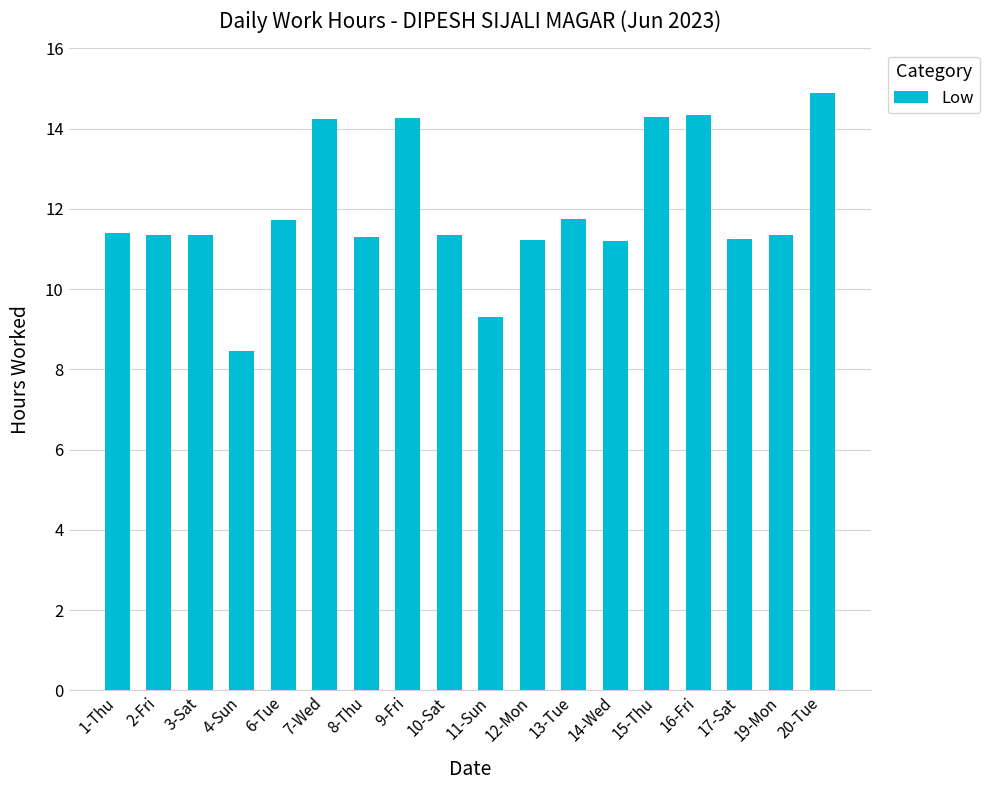

Between 16-Fri and 17-Sat, which is larger?

16-Fri